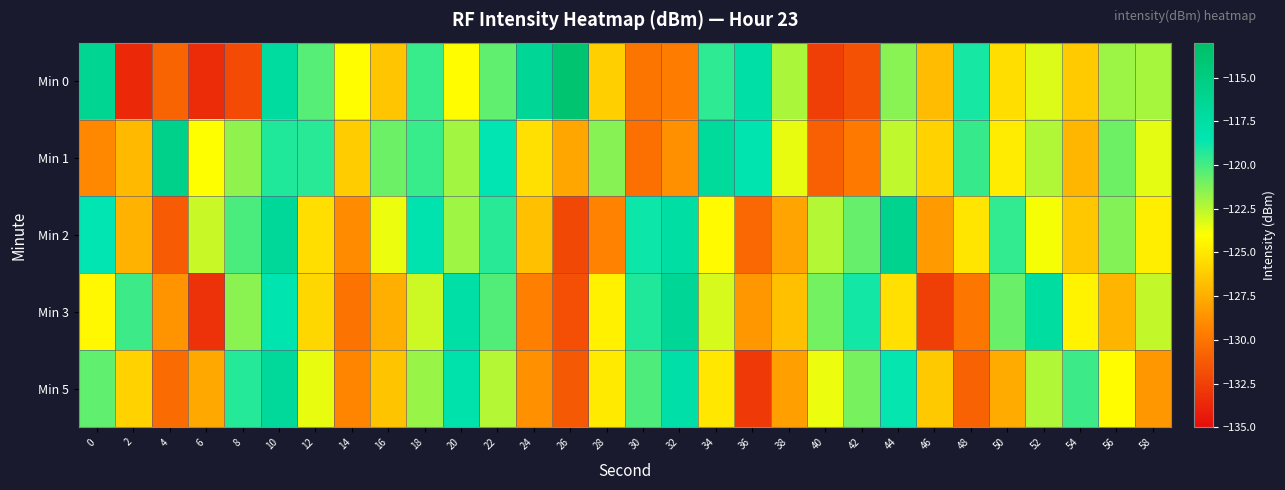

At 44, list the series in order from smallest to largest.

Min 3, Min 1, Min 0, Min 5, Min 2